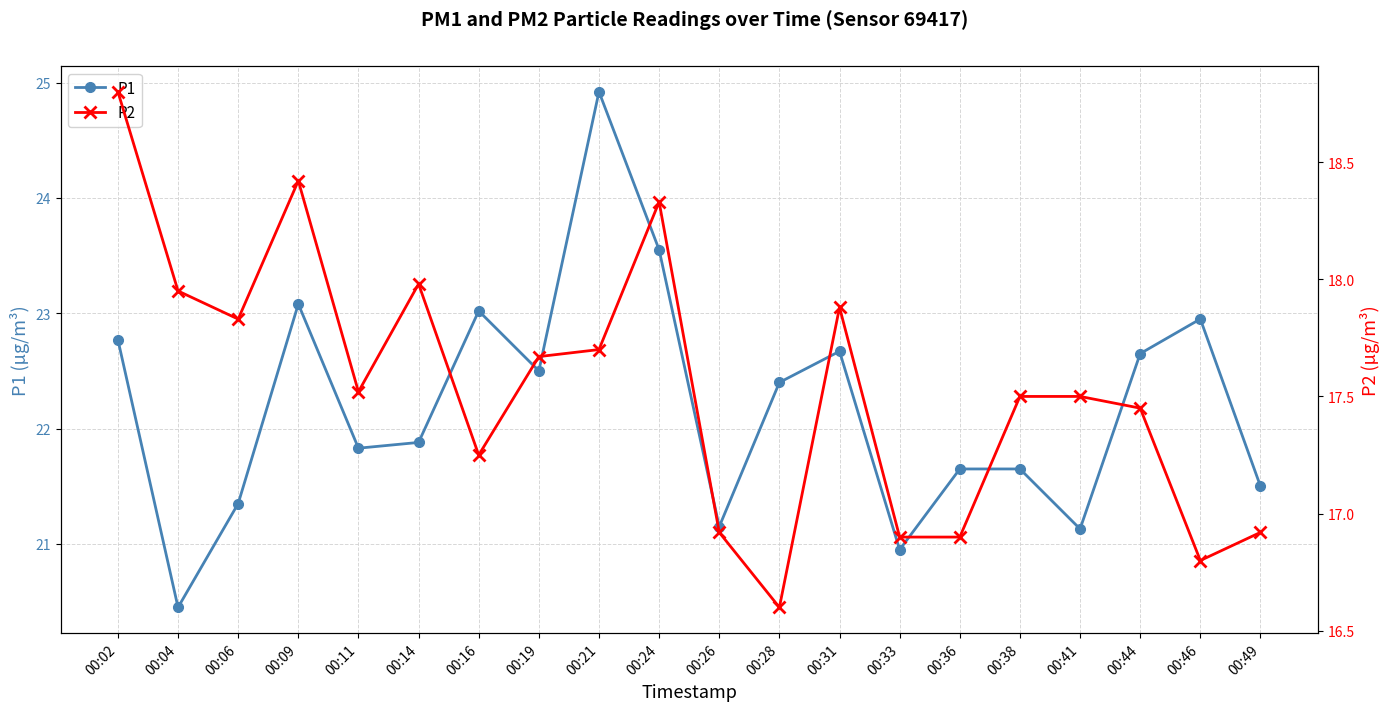

At which label is P1 closest to 22?

00:14